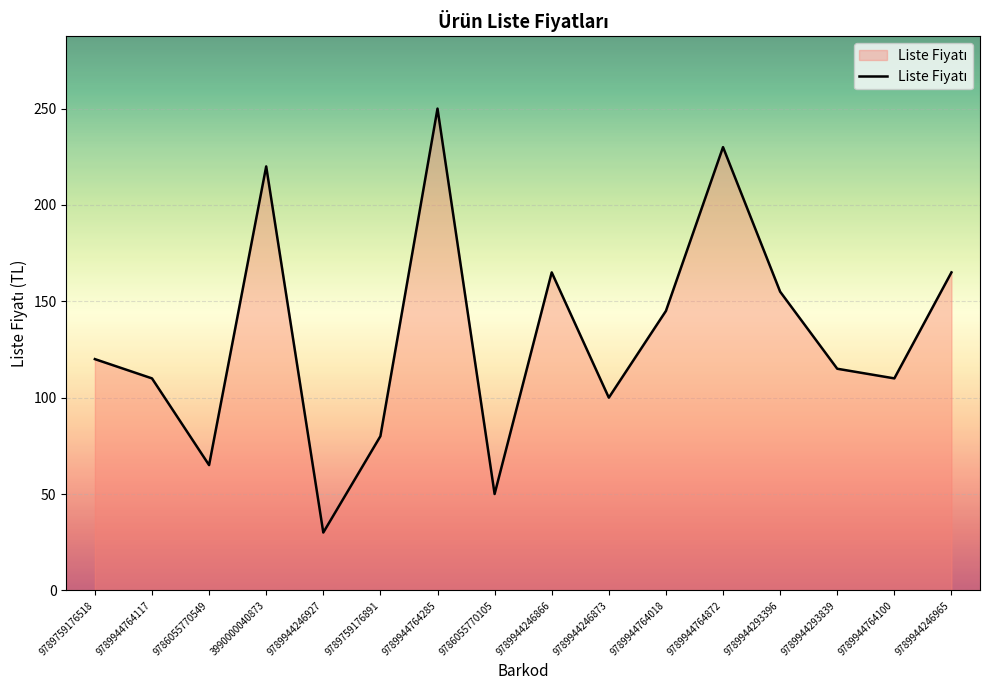

What is the ratio of the value at 9789944764100 to the value at 9789944246965?

0.7